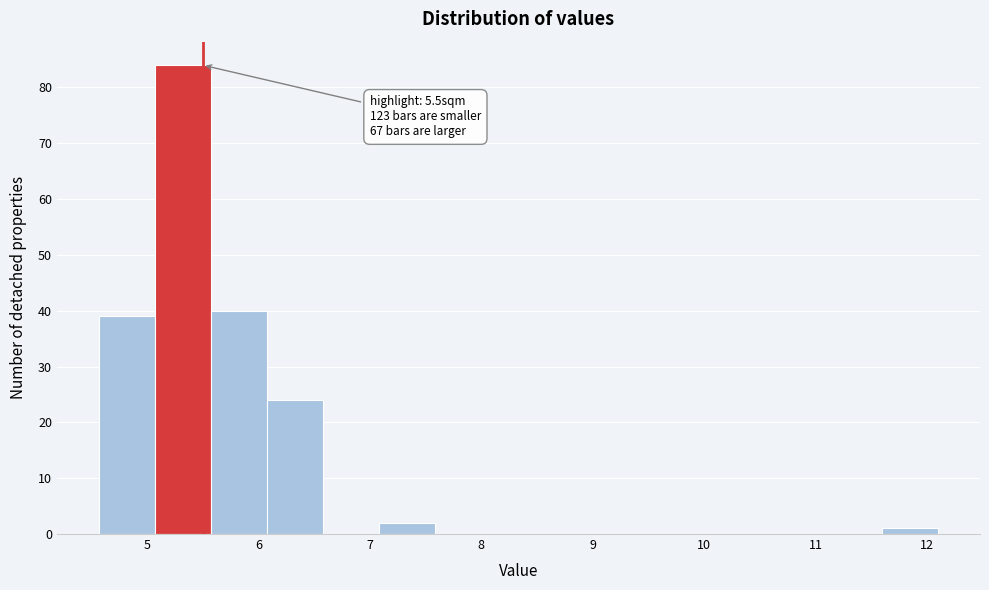

Over which range of the x-axis is the bar tallest?

5.1 to 5.6